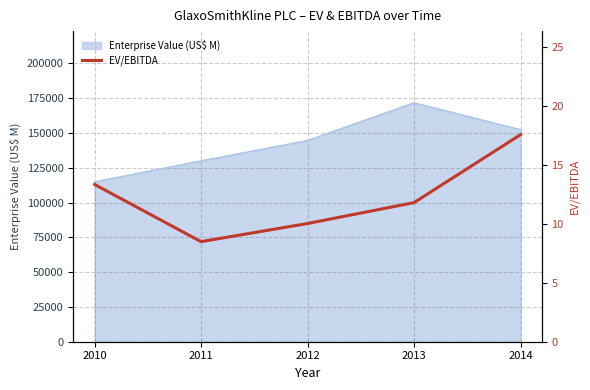

What is the change in value from 2011 to 2014?

+9.1